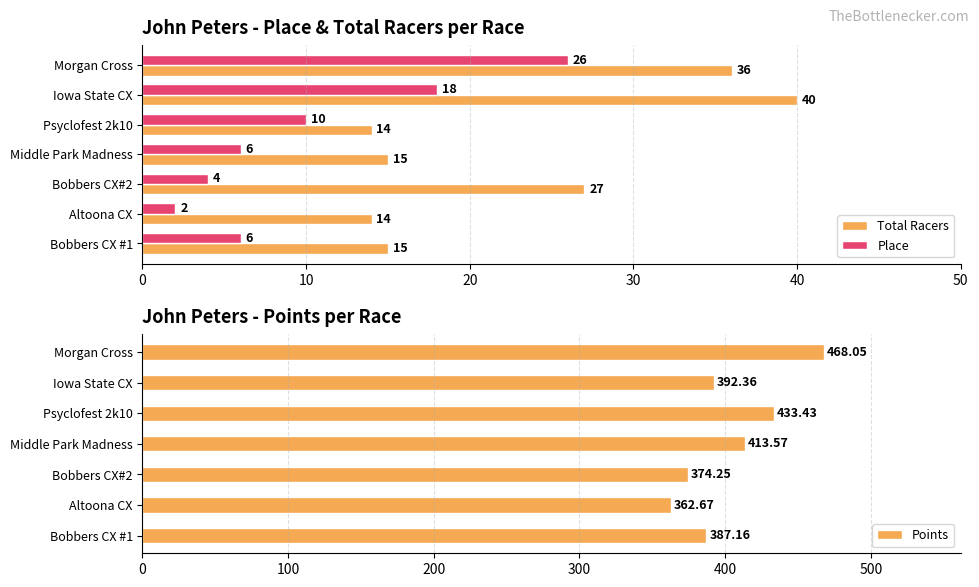

What is the difference between the Points values at Altoona CX and Middle Park Madness?

50.9